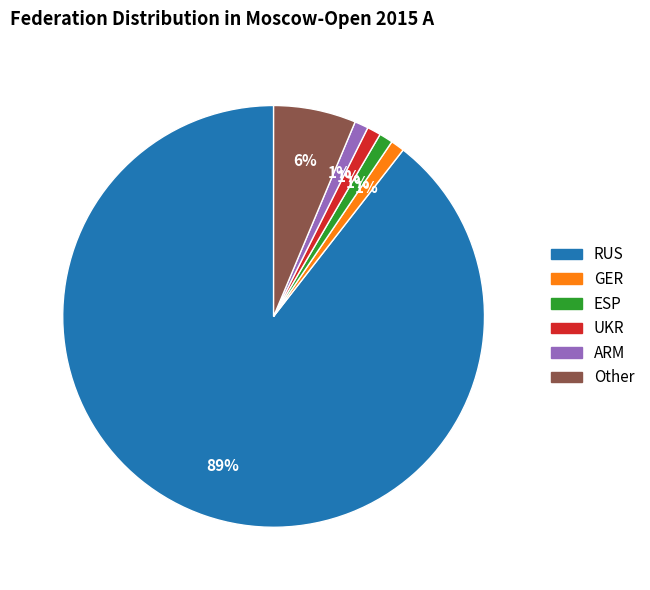

Is there any slice that represents more than half of the pie?

Yes